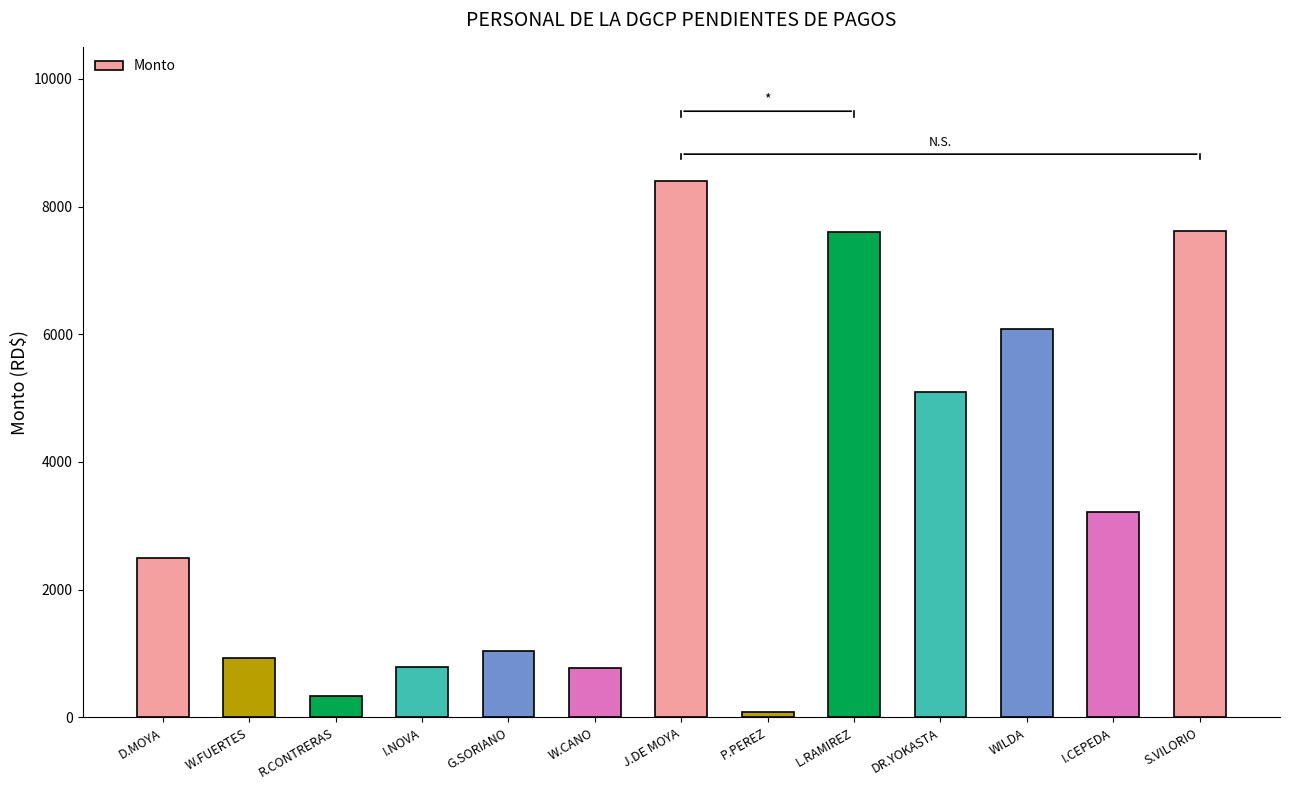

Are the bars grouped side by side (vs. stacked)?

No